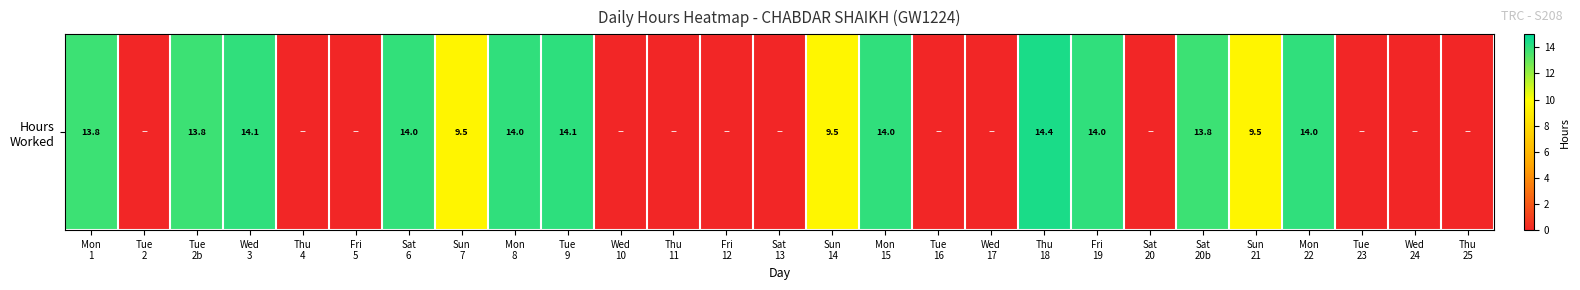

Reading right to left, what are all the values shown in this chart?

Thu
25=0.0	Wed
24=0.0	Tue
23=0.0	Mon
22=14.0	Sun
21=9.5	Sat
20b=13.8	Sat
20=0.0	Fri
19=14.0	Thu
18=14.4	Wed
17=0.0	Tue
16=0.0	Mon
15=14.0	Sun
14=9.5	Sat
13=0.0	Fri
12=0.0	Thu
11=0.0	Wed
10=0.0	Tue
9=14.1	Mon
8=14.0	Sun
7=9.5	Sat
6=14.0	Fri
5=0.0	Thu
4=0.0	Wed
3=14.1	Tue
2b=13.8	Tue
2=0.0	Mon
1=13.8